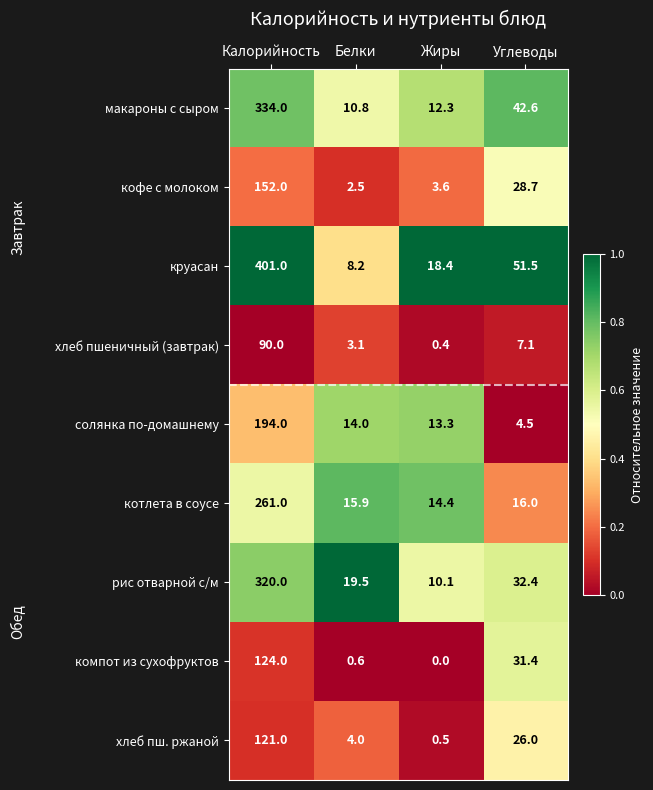

True or false: кофе с молоком has a value of 2.5 at Белки.

True